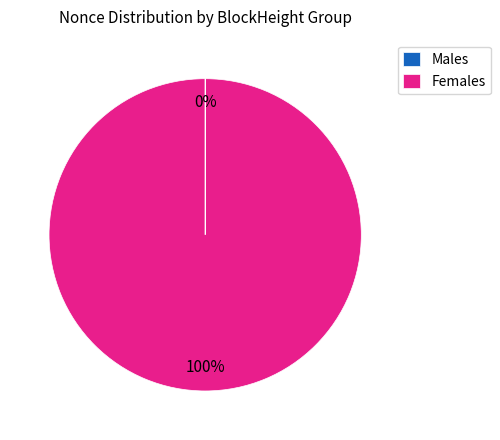

The Females slice represents 100% of the pie. True or false?

True